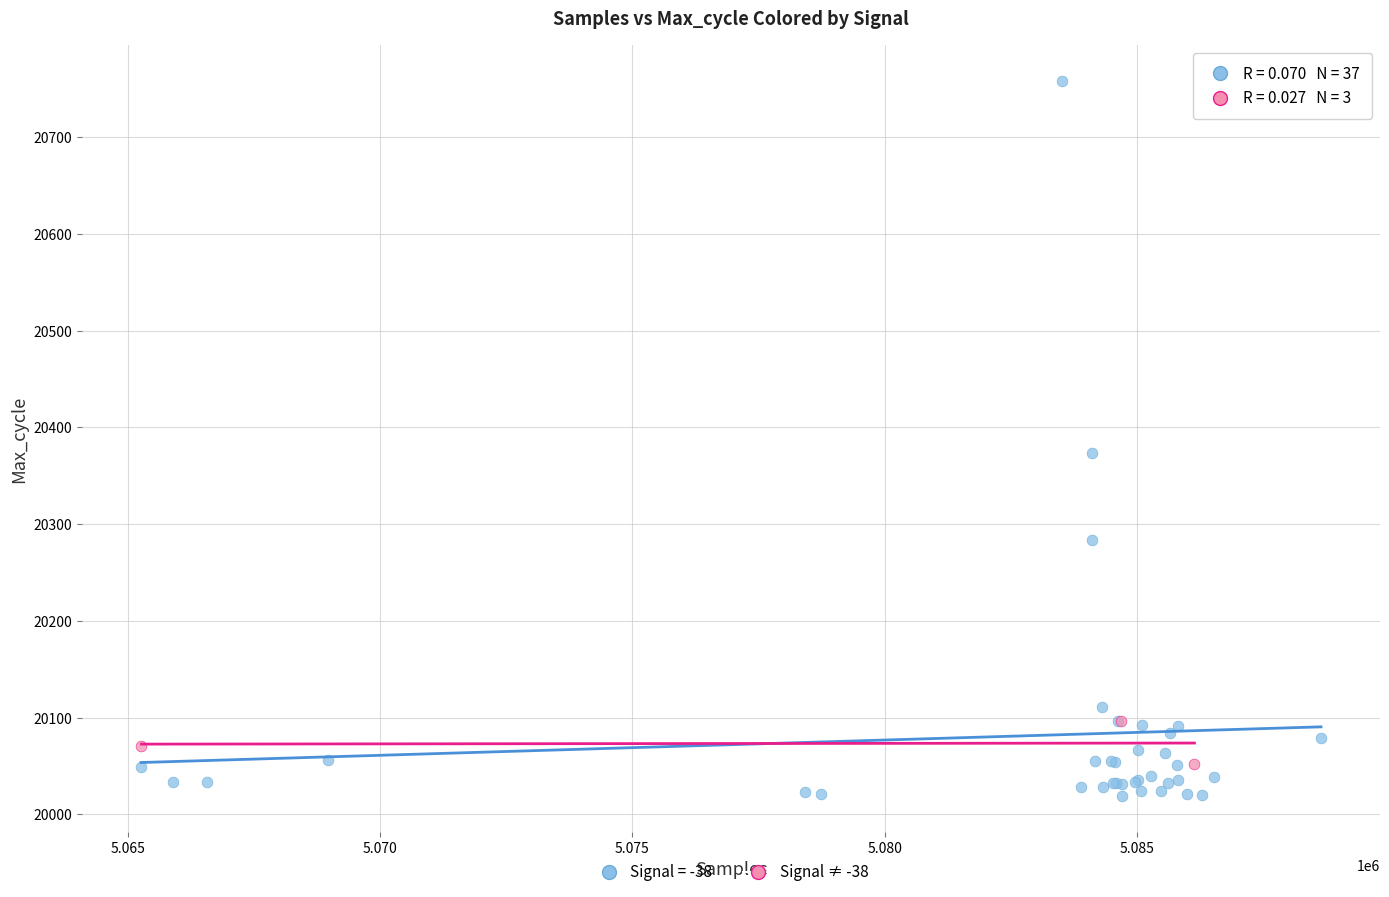

Which series has the largest Y range (max minus min)?

Signal = -38